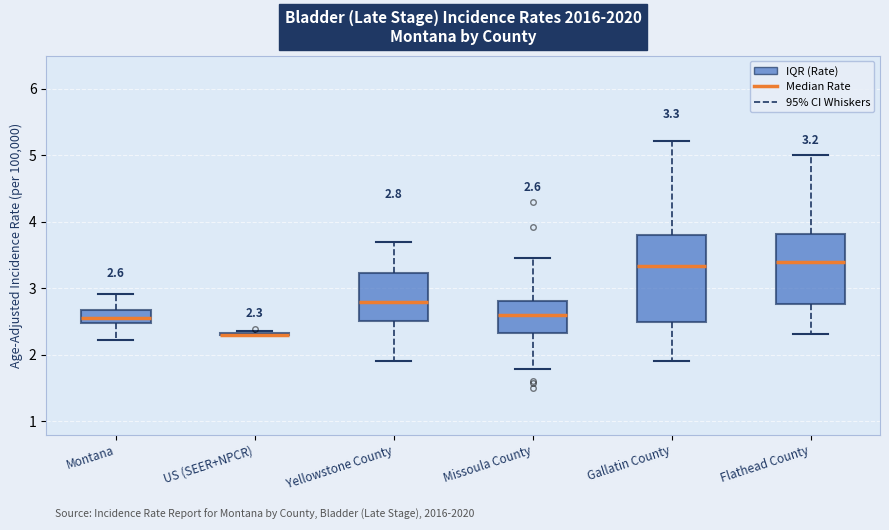

Comparing the boxes themselves (not the whiskers), which one is the tallest?

Gallatin County